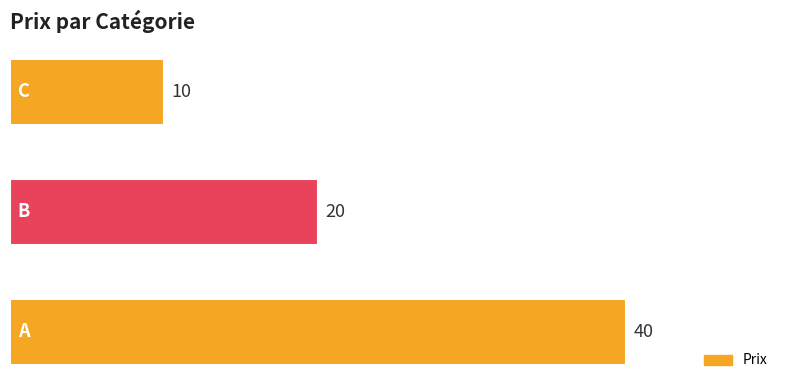

What is the maximum value shown in the chart?

40